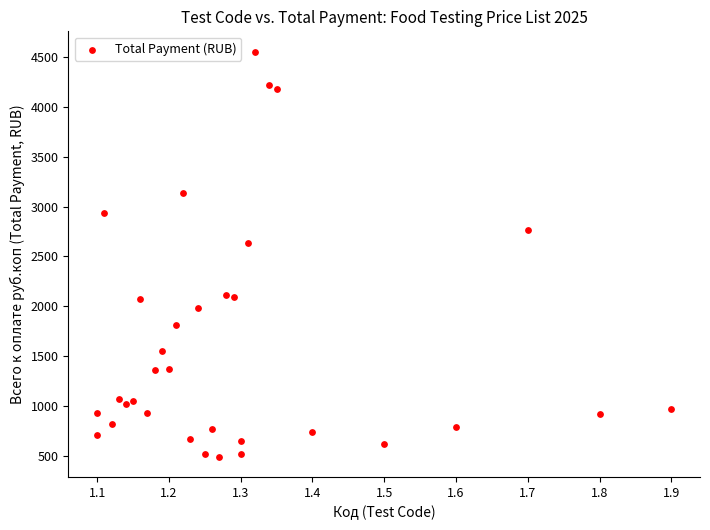

What Y value in the scatter plot is closest to 2522?

2630.4